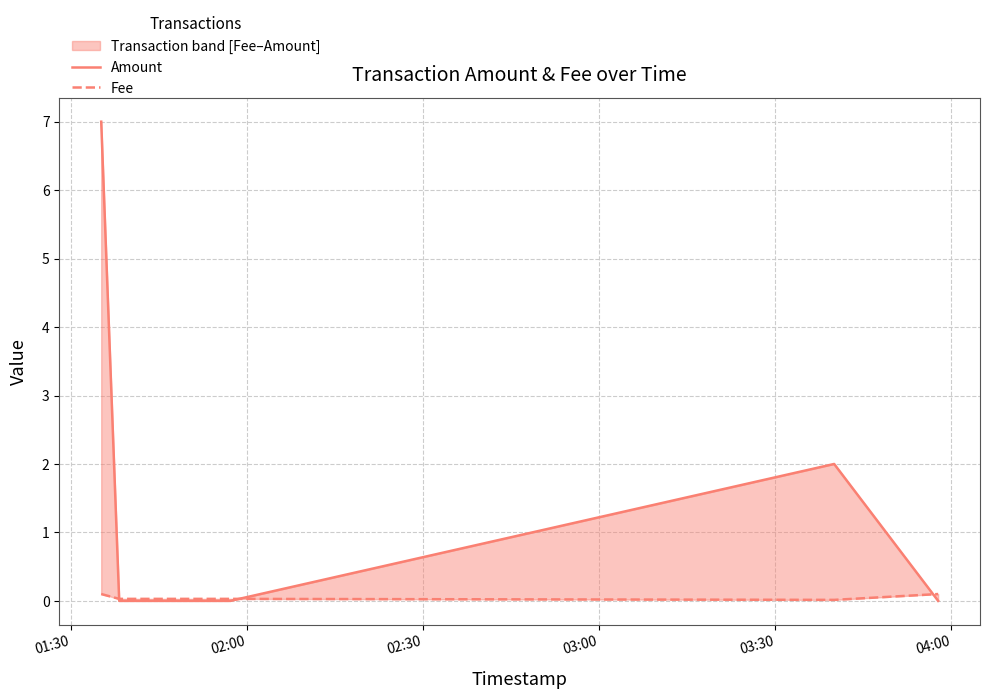

The value of Fee at 02:30 is 0.0. True or false?

True